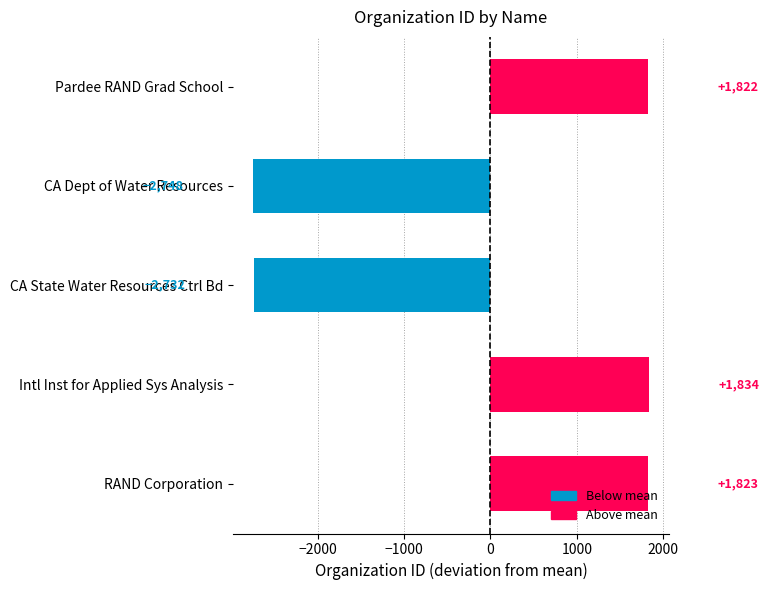

Is it true that the value at Intl Inst for Applied Sys Analysis is 1834.6?

True